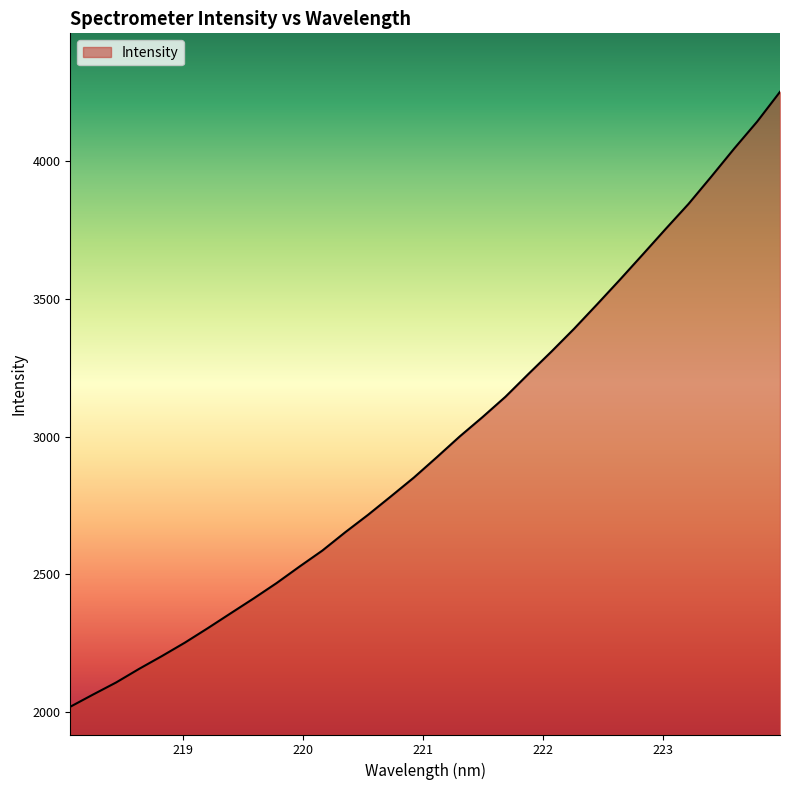

What is the smallest value displayed?

2018.0